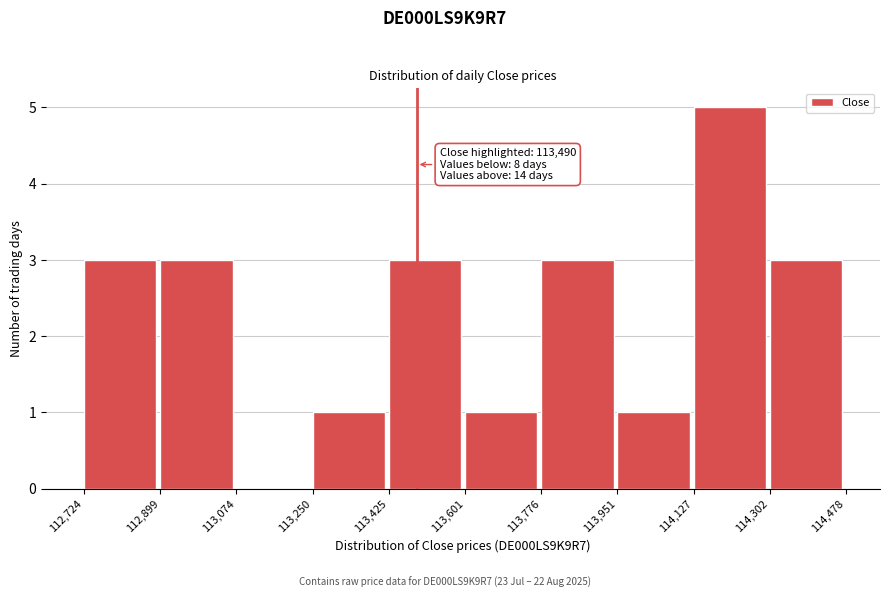

Over which range of the x-axis is the bar tallest?

114,127 to 114,302